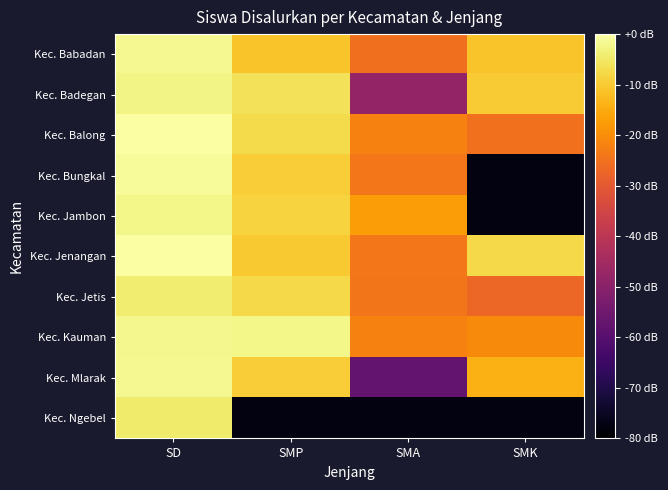

Between SD and SMP, which is larger?

SD